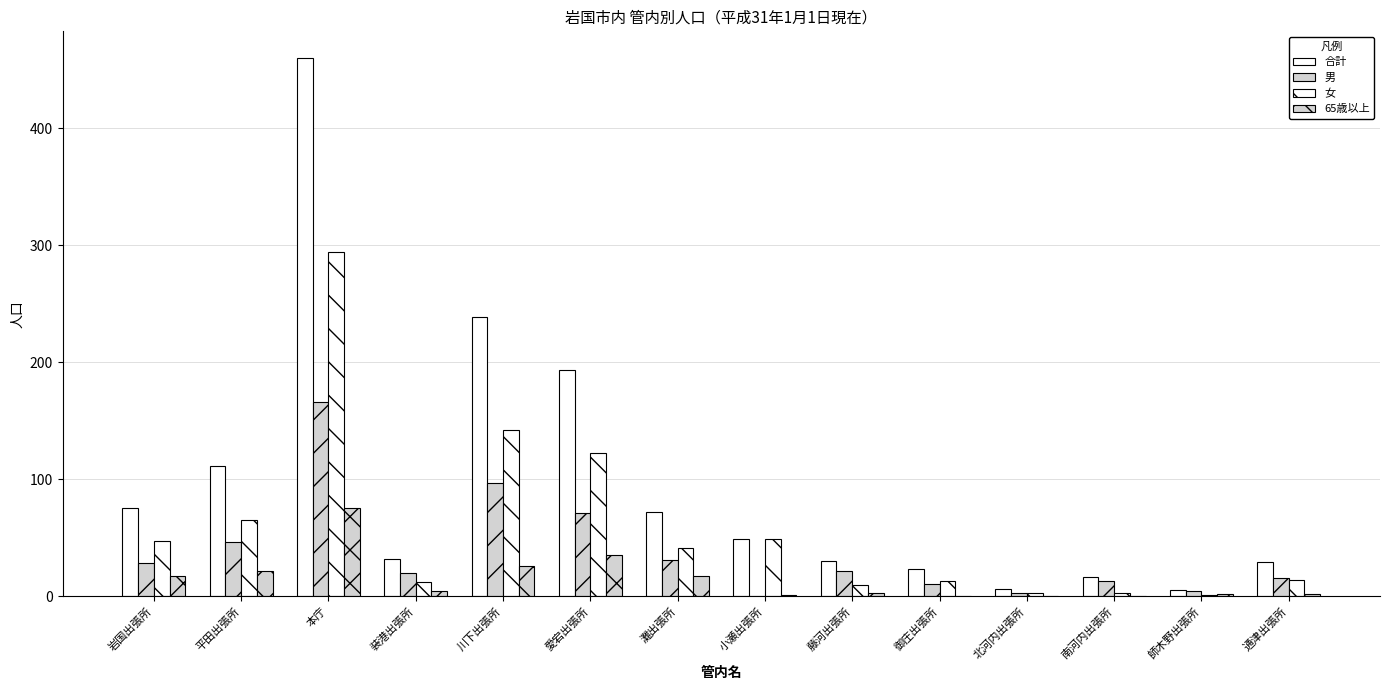

What position from the left is 岩国出張所?

1